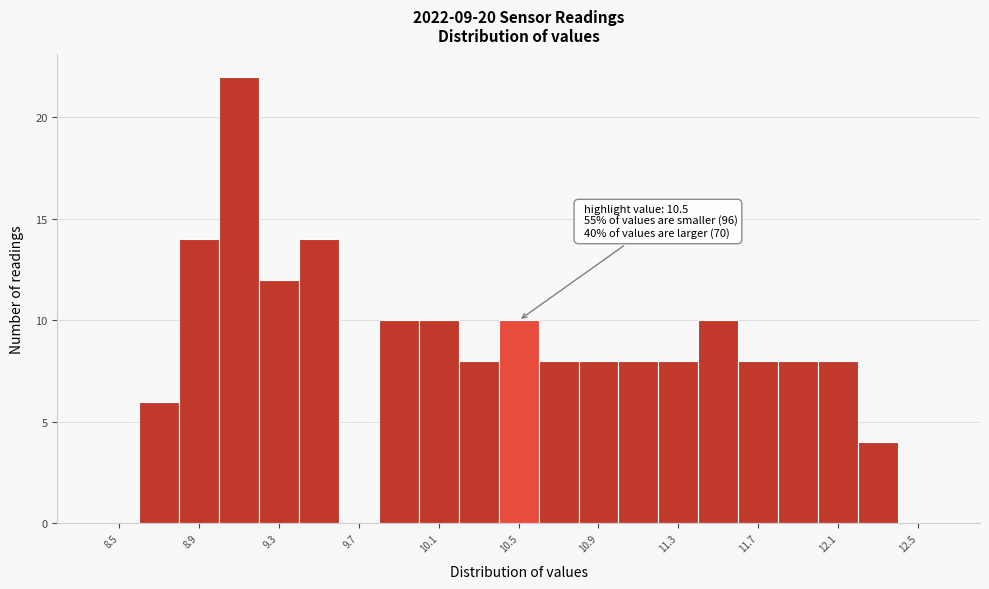

Which range on the x-axis has the tallest bar?

9.0 to 9.2